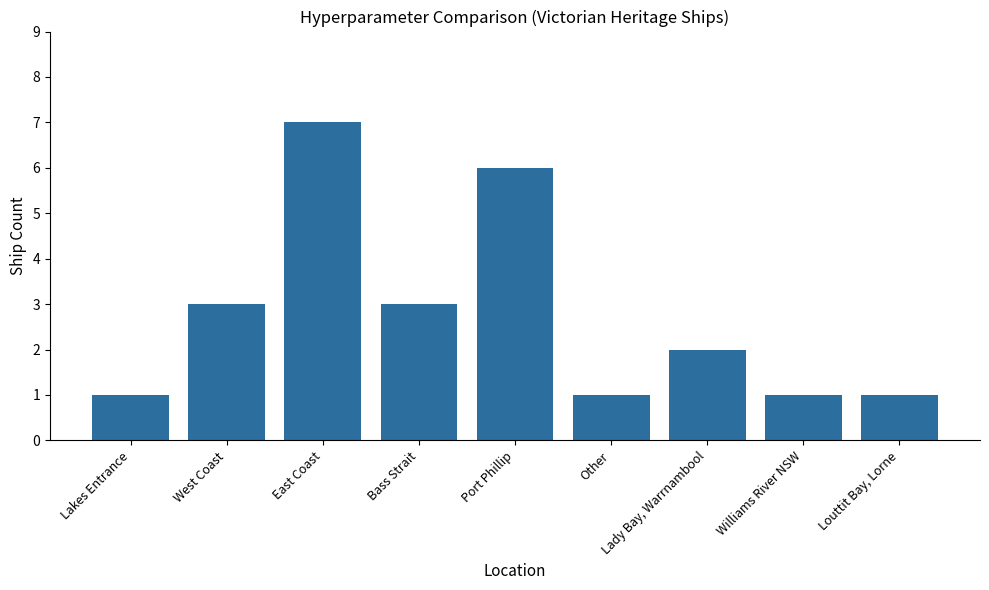

The chart shows a value of 1 at Lady Bay, Warrnambool. True or false?

False